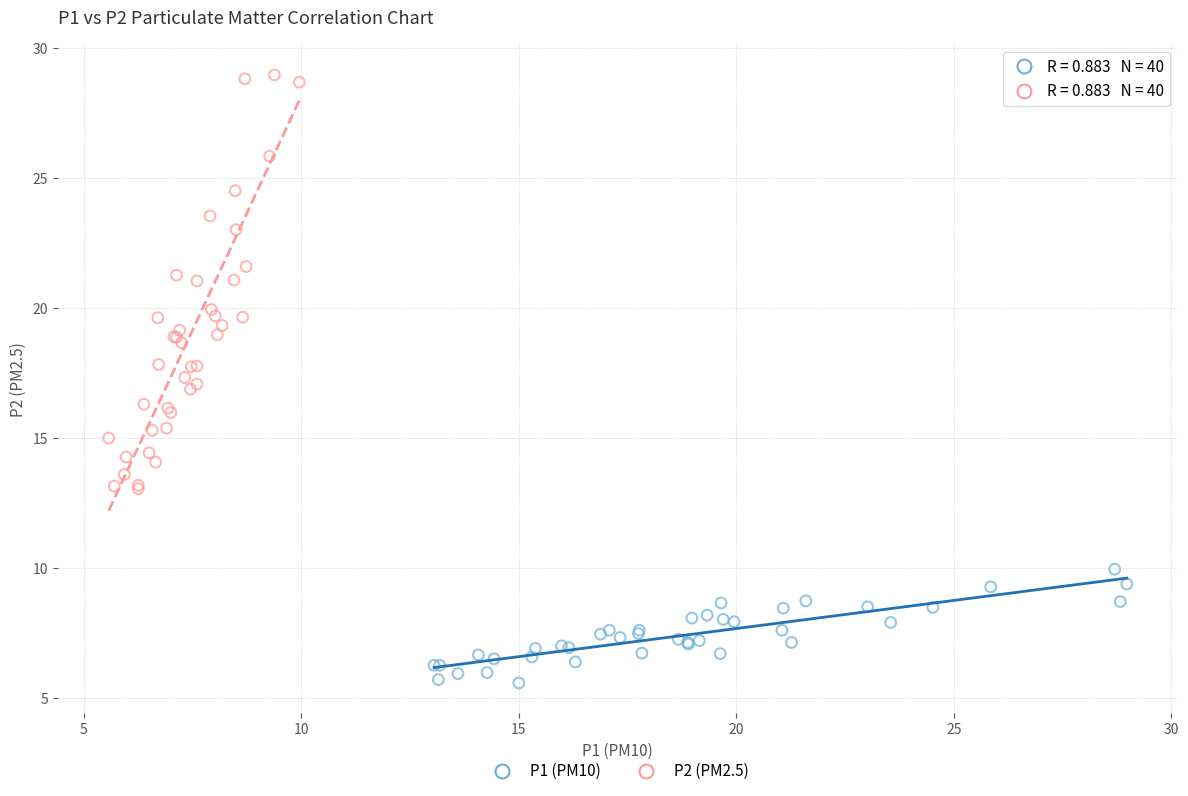

What are all the series names shown in the legend?

P1 (PM10), P2 (PM2.5)